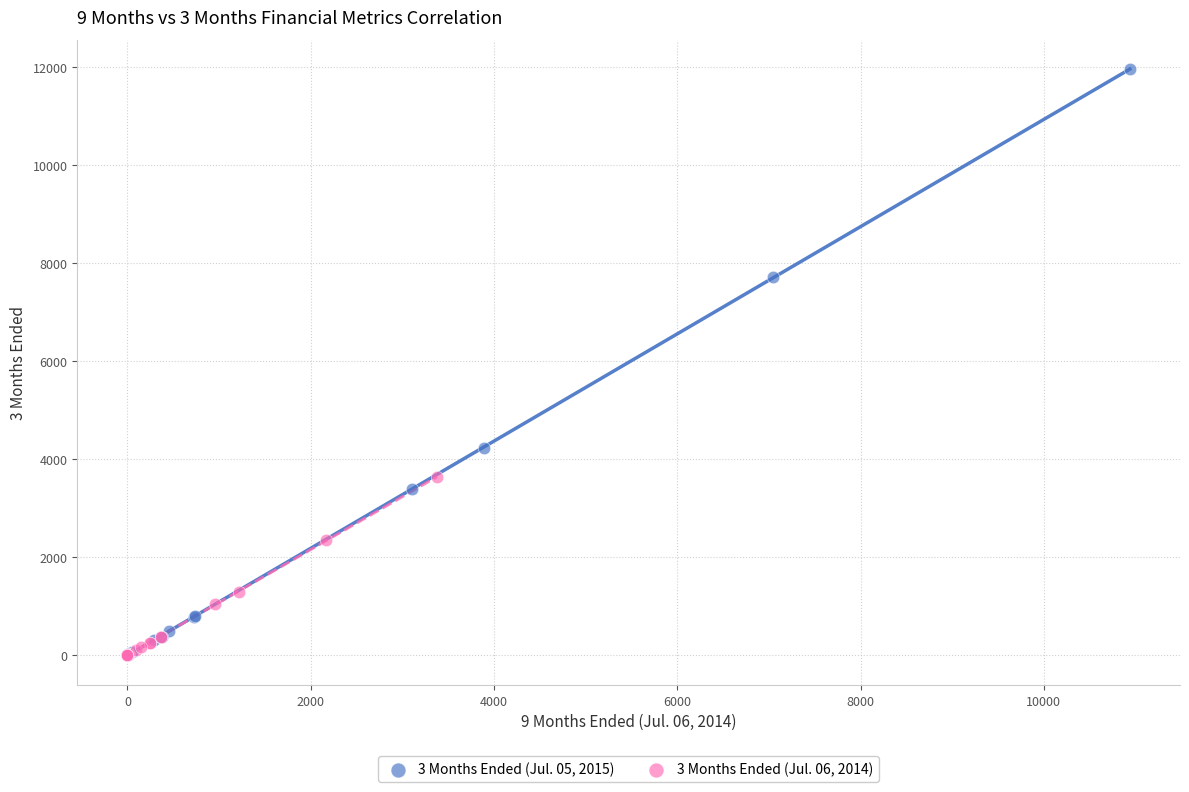

Which series reaches the maximum Y coordinate?

3 Months Ended (Jul. 05, 2015)